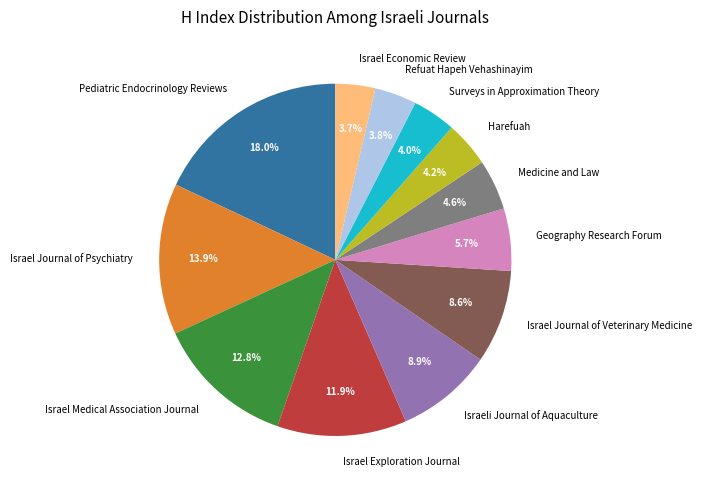

What percentage is the Harefuah slice, to the nearest percent?

4%